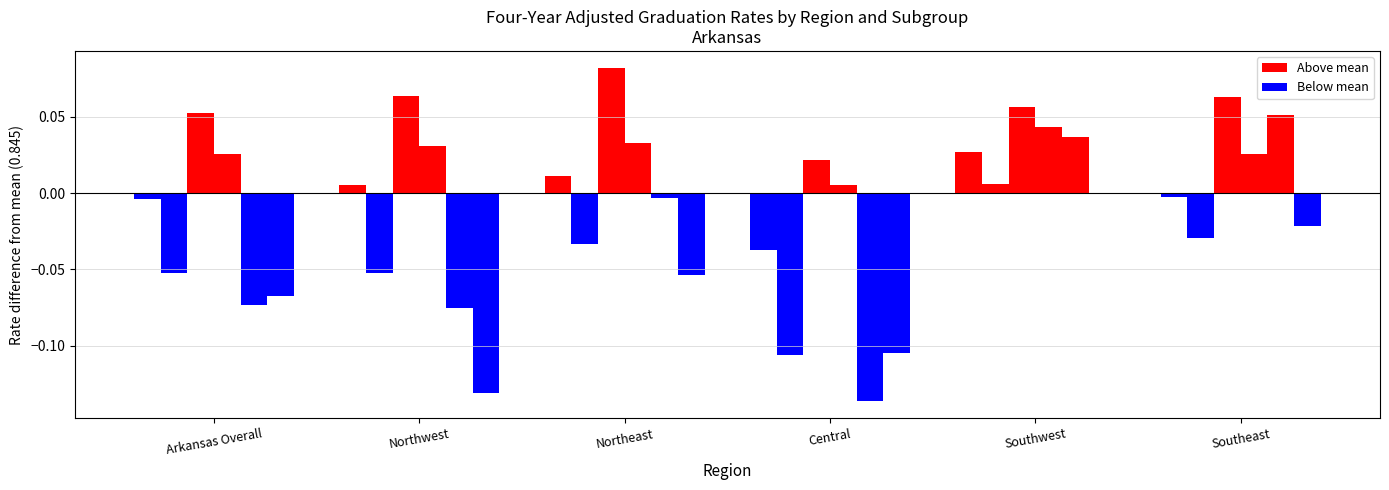

Count the number of data series in this chart.

6